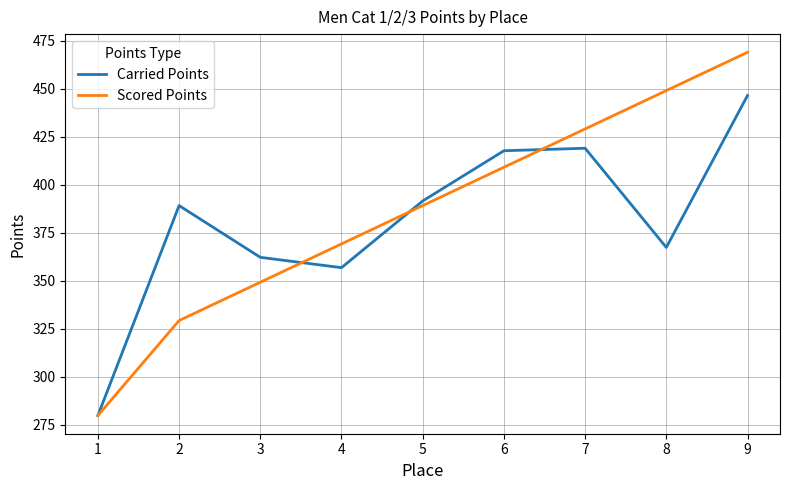

Which series has the widest spread of values?

Scored Points